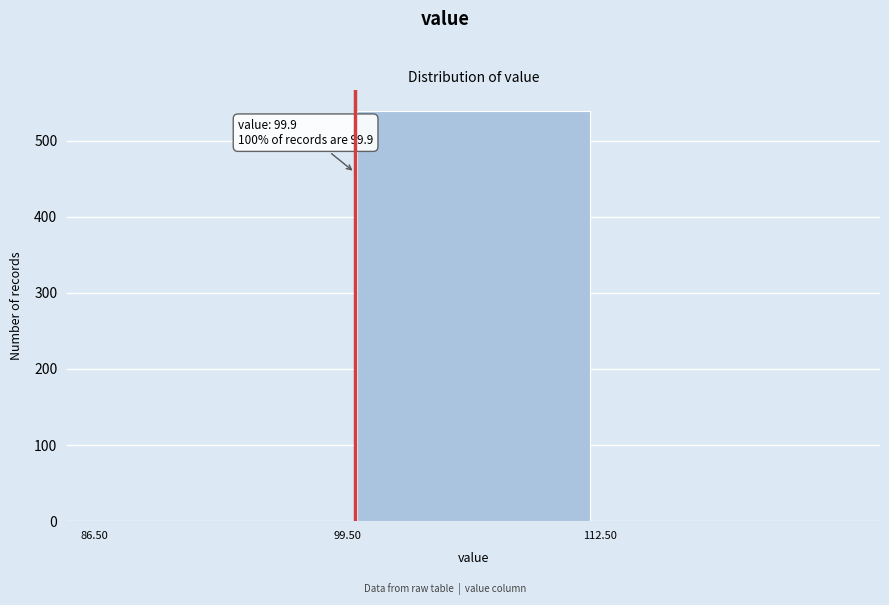

Which range on the x-axis has the tallest bar?

99.5 to 112.5